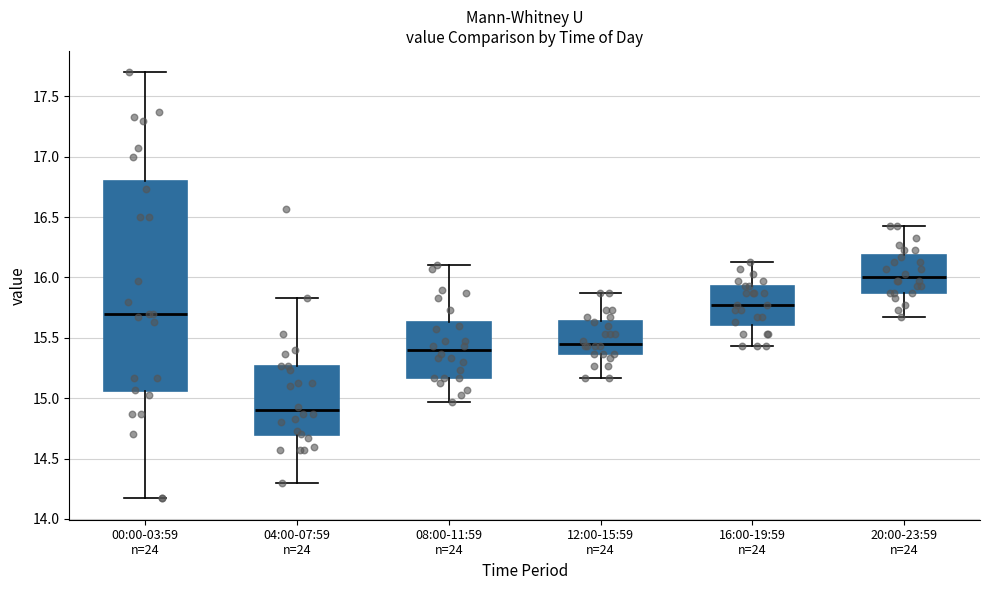

Reading left to right, transcribe this box plot: for each box, give where its median line is, the range the box spans, and where its two whiskers end, as read against the y-axis. The values are not printed on the chart, so give them approximately, as read against the axis.

00:00-03:59 n=24: median 15.70, box 15.05 to 16.80, whiskers 14.15 to 17.70
04:00-07:59 n=24: median 14.90, box 14.70 to 15.25, whiskers 14.30 to 15.85
08:00-11:59 n=24: median 15.40, box 15.15 to 15.65, whiskers 14.95 to 16.10
12:00-15:59 n=24: median 15.45, box 15.35 to 15.65, whiskers 15.15 to 15.85
16:00-19:59 n=24: median 15.75, box 15.60 to 15.95, whiskers 15.45 to 16.15
20:00-23:59 n=24: median 16.00, box 15.85 to 16.20, whiskers 15.65 to 16.45